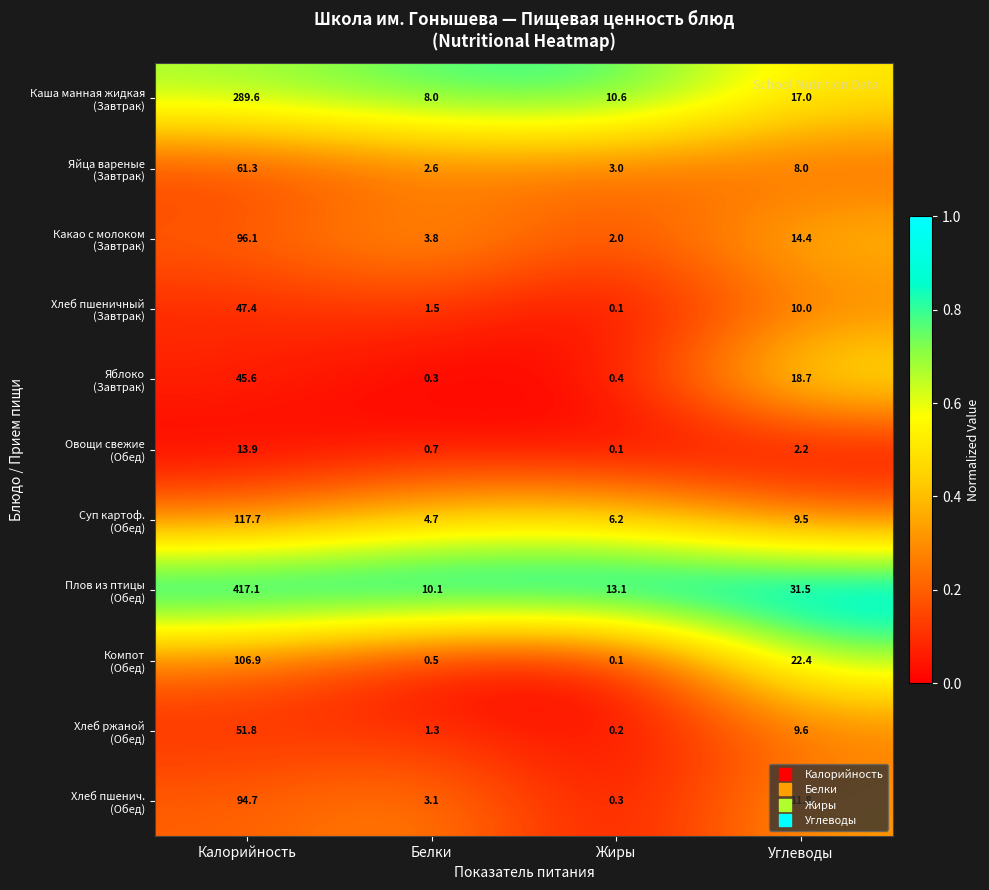

What is the difference between the highest and lowest values at Углеводы?

29.3